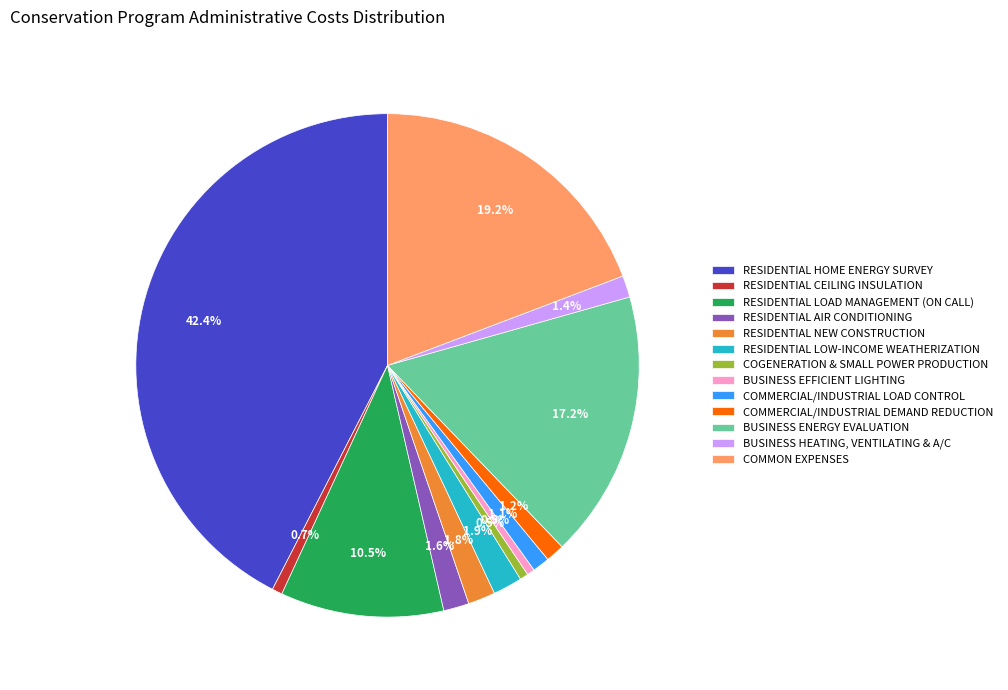

Is COGENERATION & SMALL POWER PRODUCTION the majority of the pie?

No